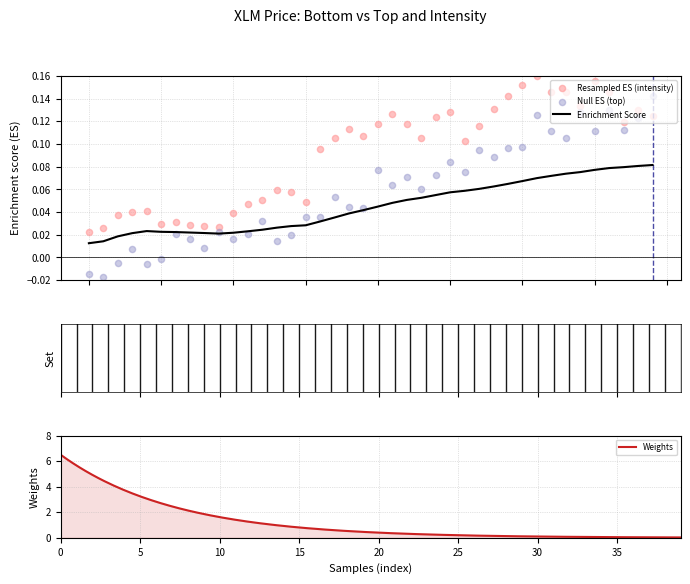

Which series has the widest spread of Y values?

intensity